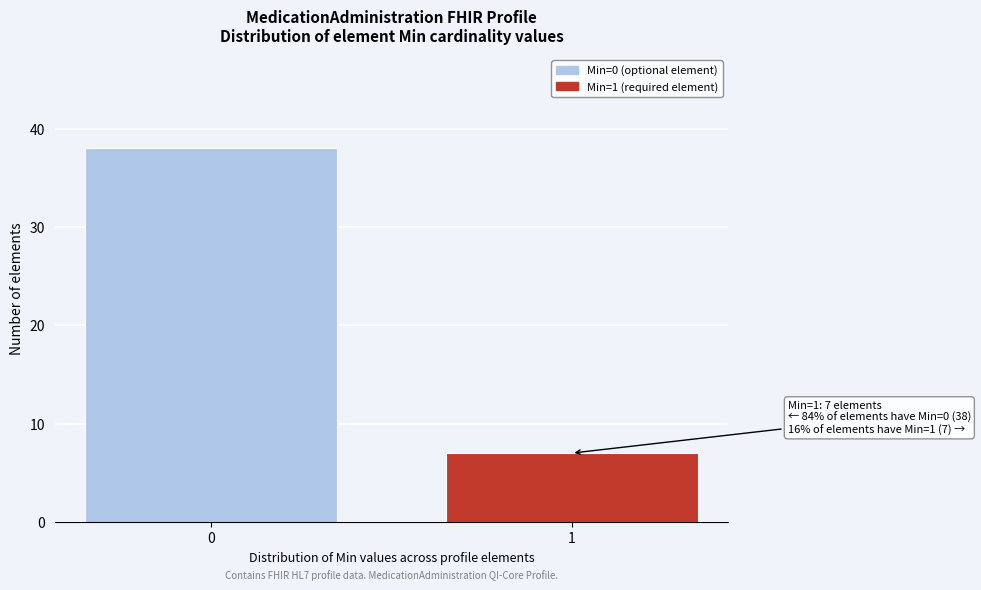

Reading left to right, transcribe all the data shown in this chart.

38	7